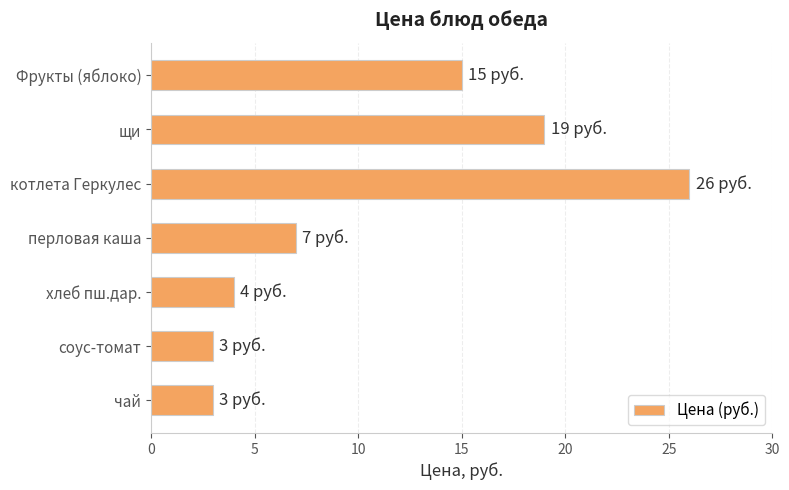

The chart shows a value of 4 at хлеб пш.дар.. True or false?

True